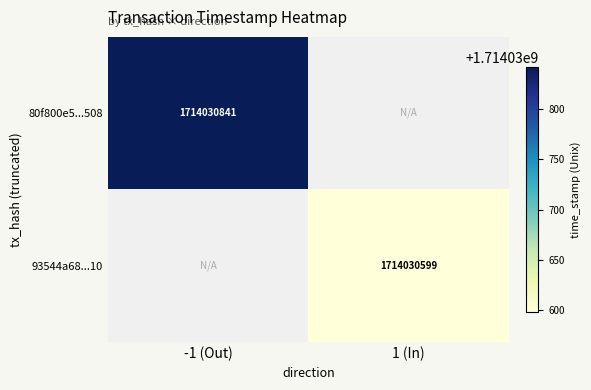

Is the value of 93544a68...10 at 1 (In) greater than the value of 80f800e5...508 at -1 (Out)?

No